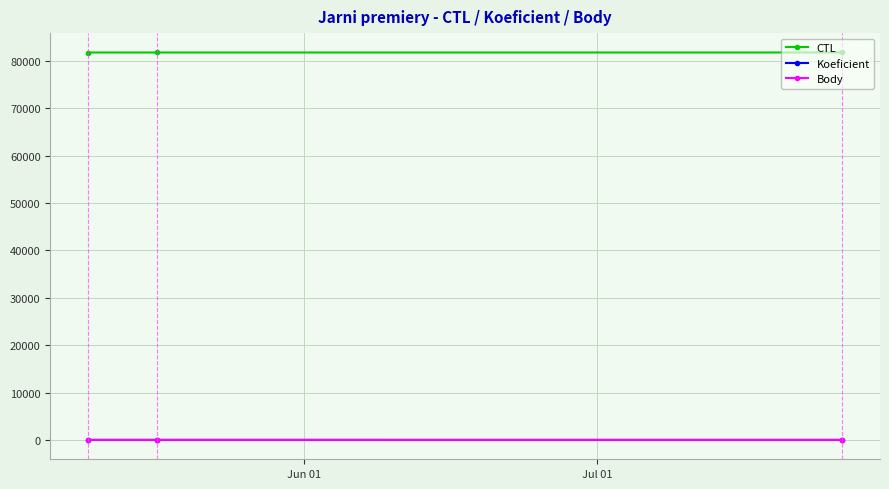

Which series has the largest total across all categories?

CTL